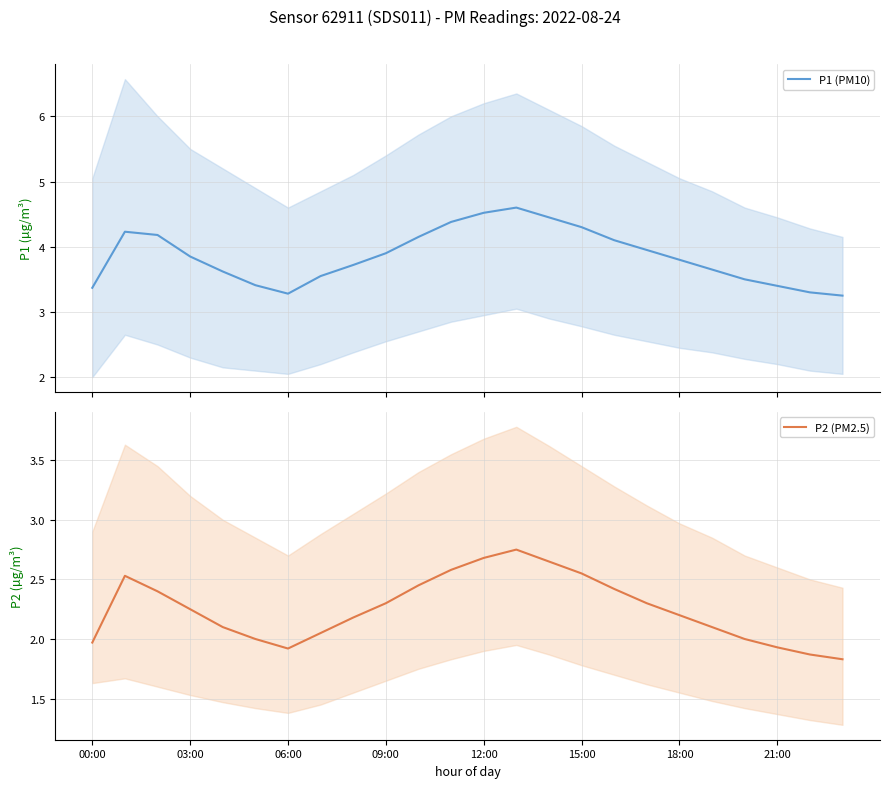

In P2 (PM2.5), how many points are higher than both neighbors (excluding endpoints)?

2